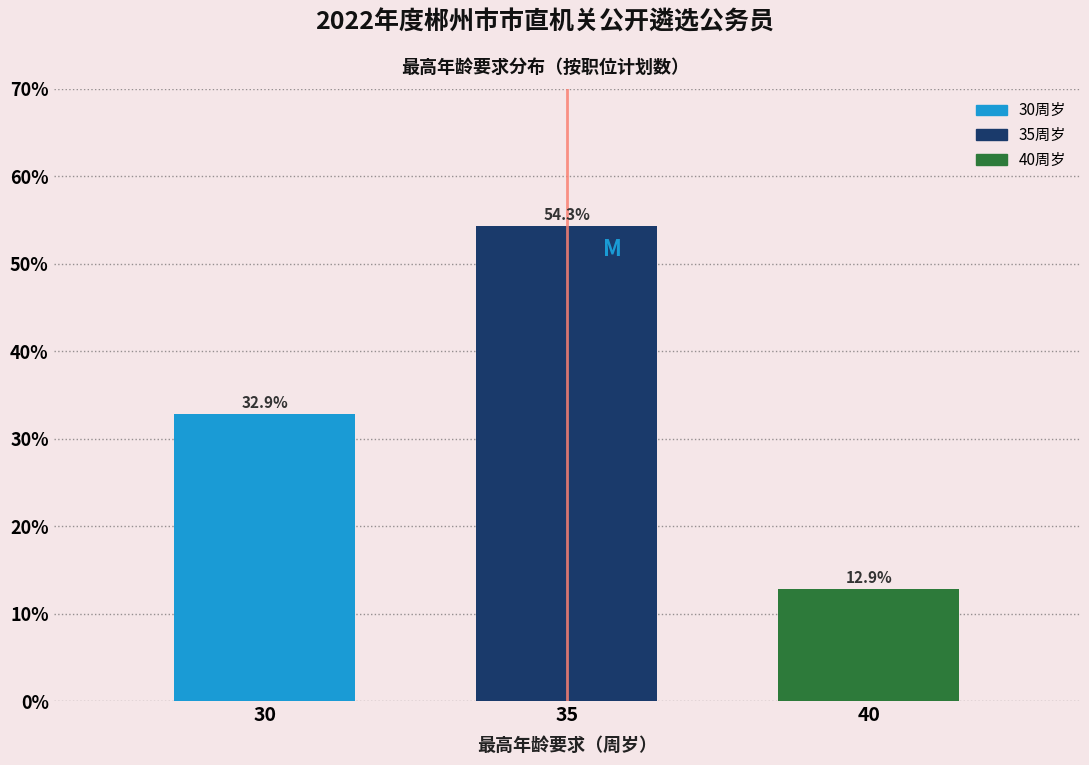

Are the bars horizontal?

No